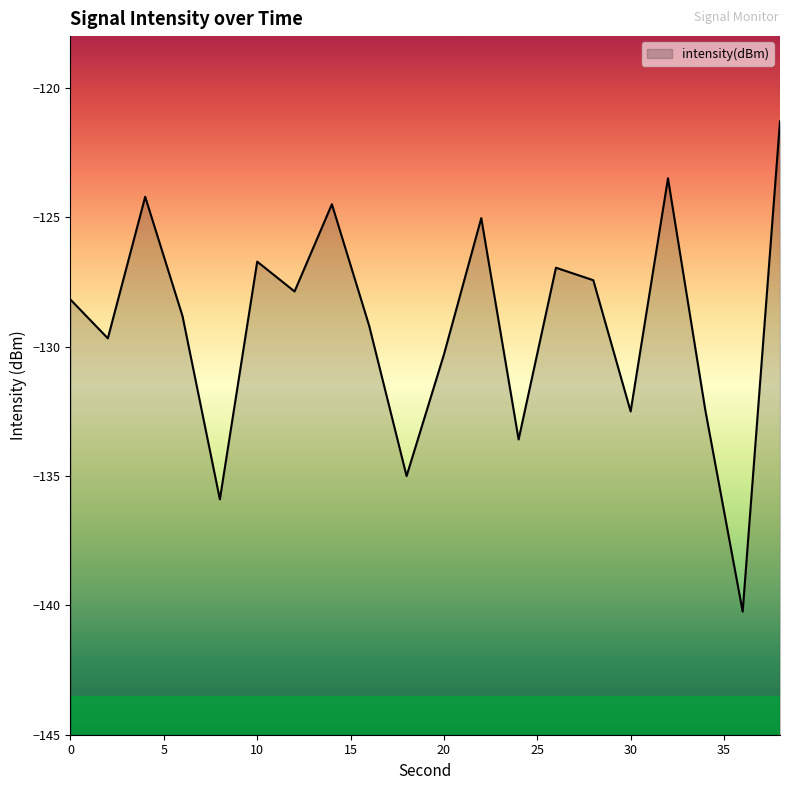

How many interior local valleys (lower than both neighbors) does the data have?

7